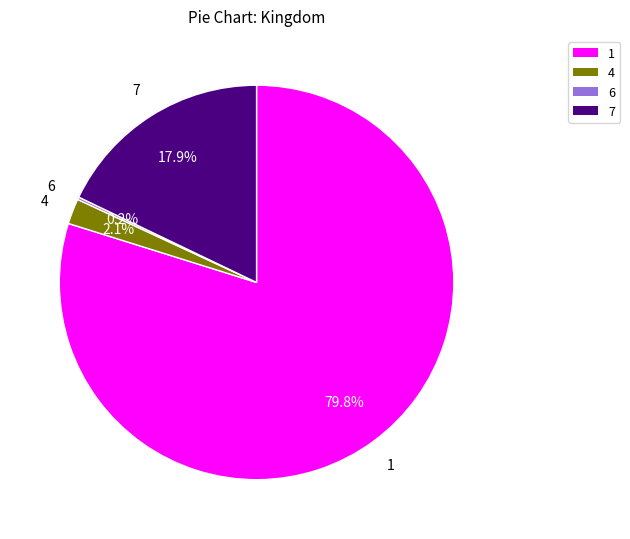

To the nearest percent, what percentage of the pie is 4?

2%